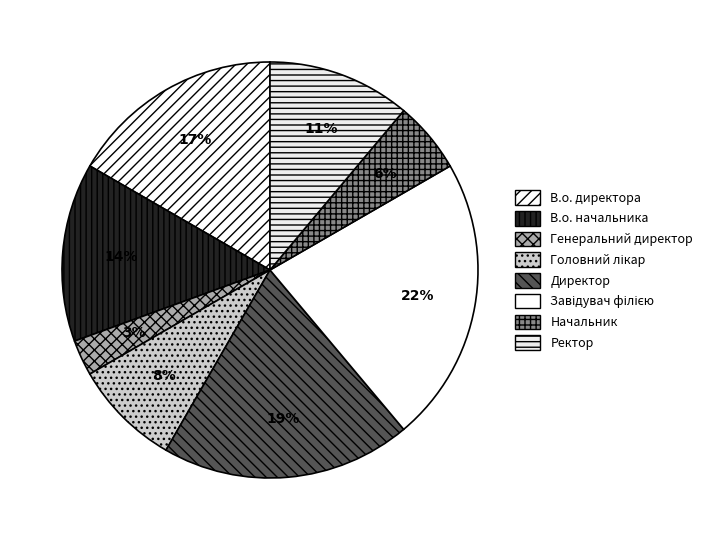

How many slices are in this pie chart?

8